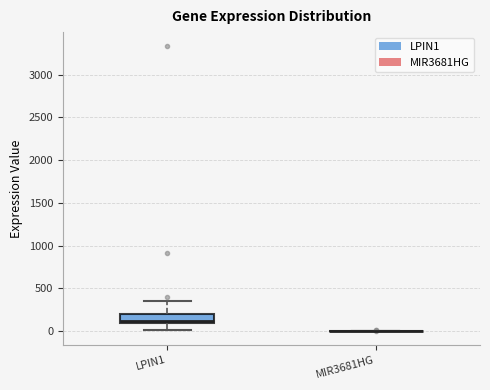

Reading left to right, transcribe this box plot: for each box, give where its median line is, the range the box spans, and where its two whiskers end, as read against the y-axis. The values are not printed on the chart, so give them approximately, as read against the axis.

LPIN1: median 100 (just above the box's lower edge), box 100 to 200, whiskers 0 to 350
MIR3681HG: box collapsed to a line at 0, whiskers 0 to 0